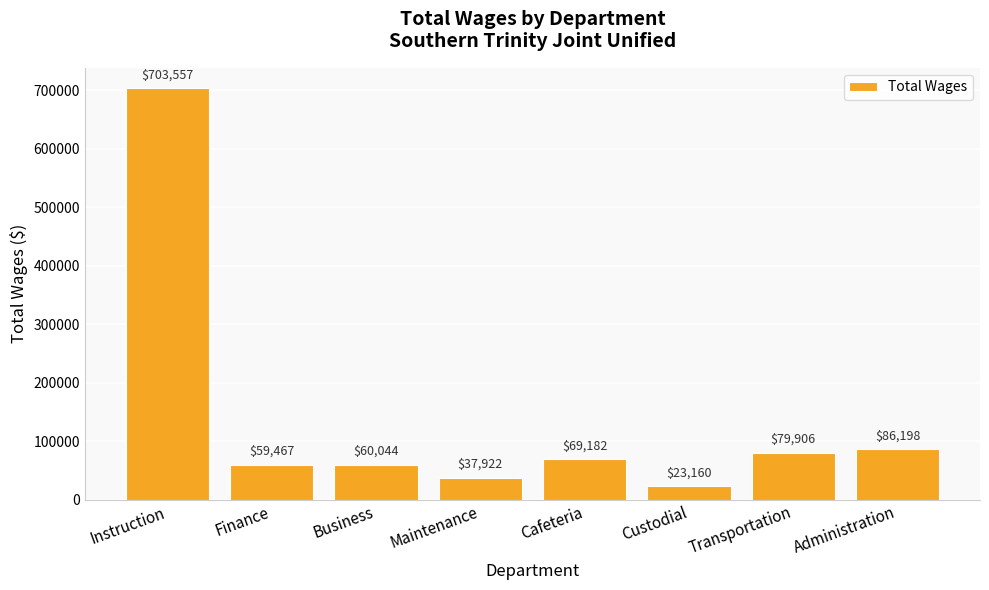

What is the minimum value shown in the chart?

23160